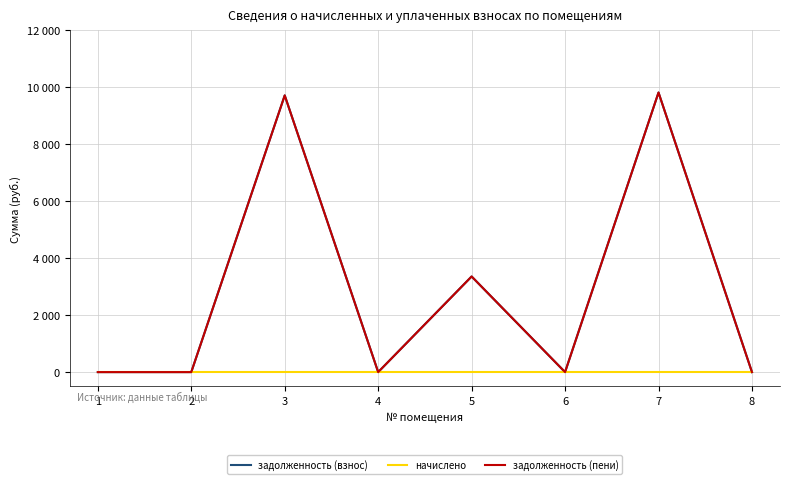

Is this an area chart (filled region under the line)?

No